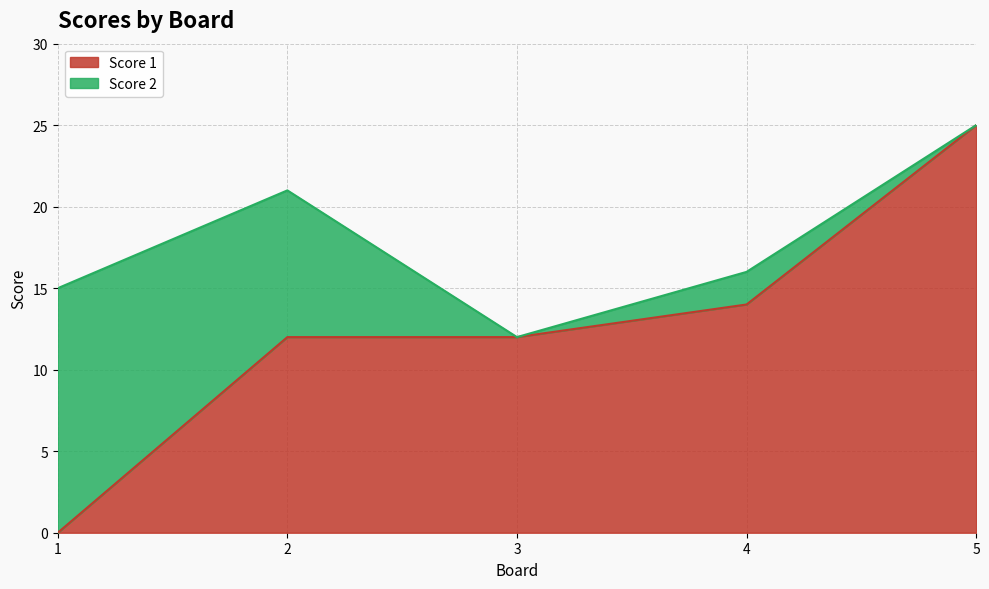

At which category does the chart reach its peak across all series?

5